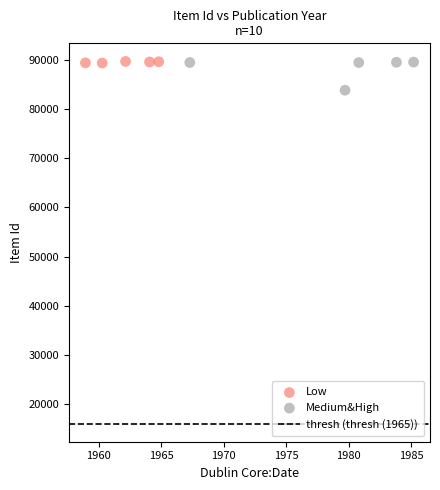

Which series contains the lowest Y value?

Medium&High